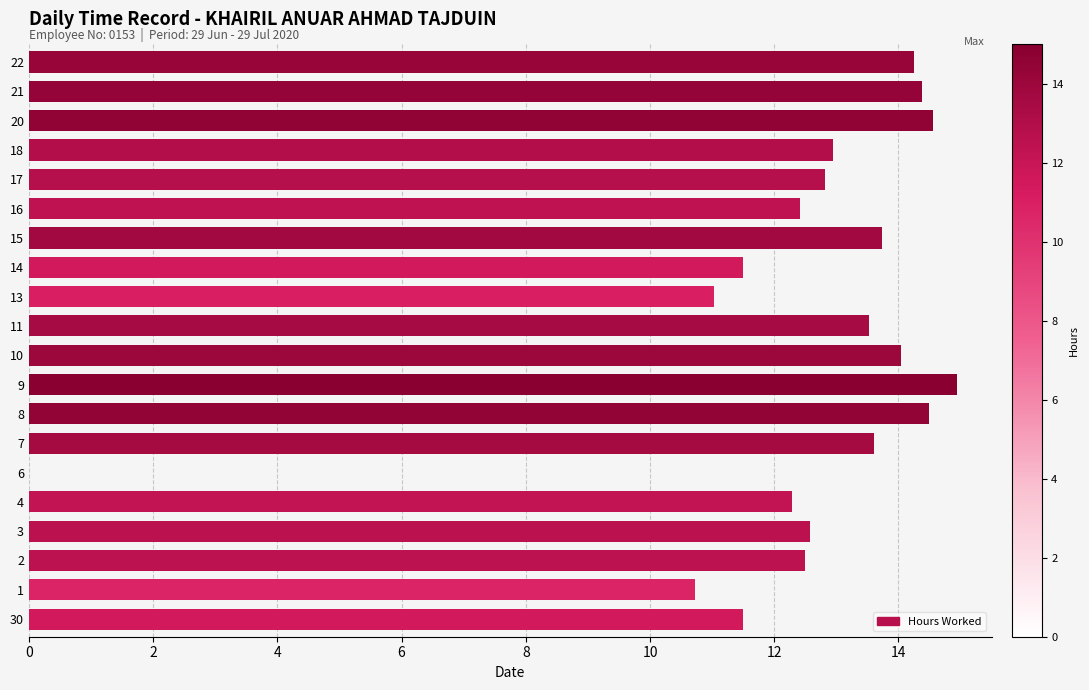

What is the ratio of the value at 17 to the value at 13?

1.2